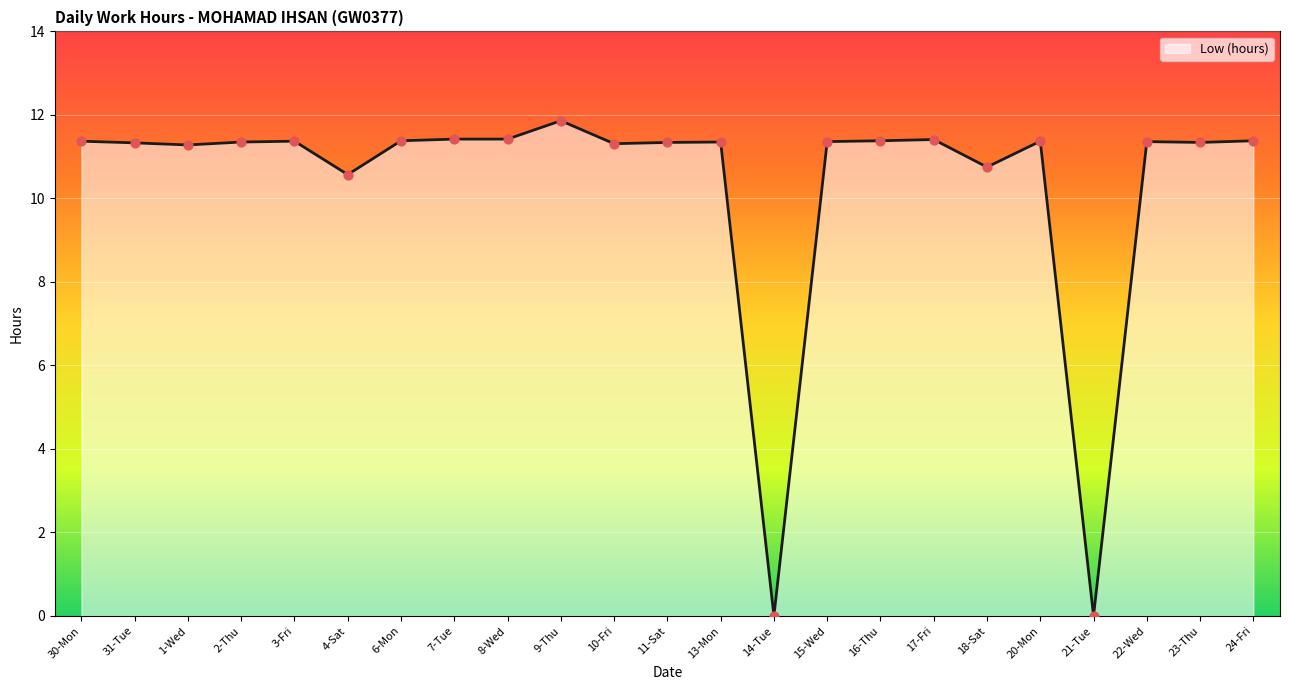

Approximately how many times larger is the value at 7-Tue compared to 4-Sat?

1.1